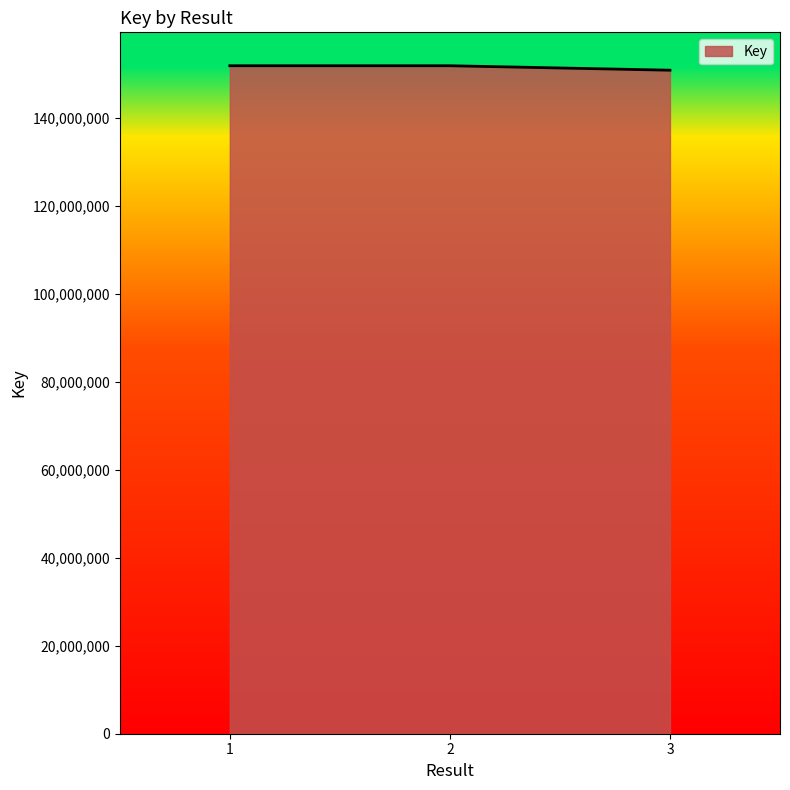

What is the approximate value at 2, to the nearest 10?

151945850